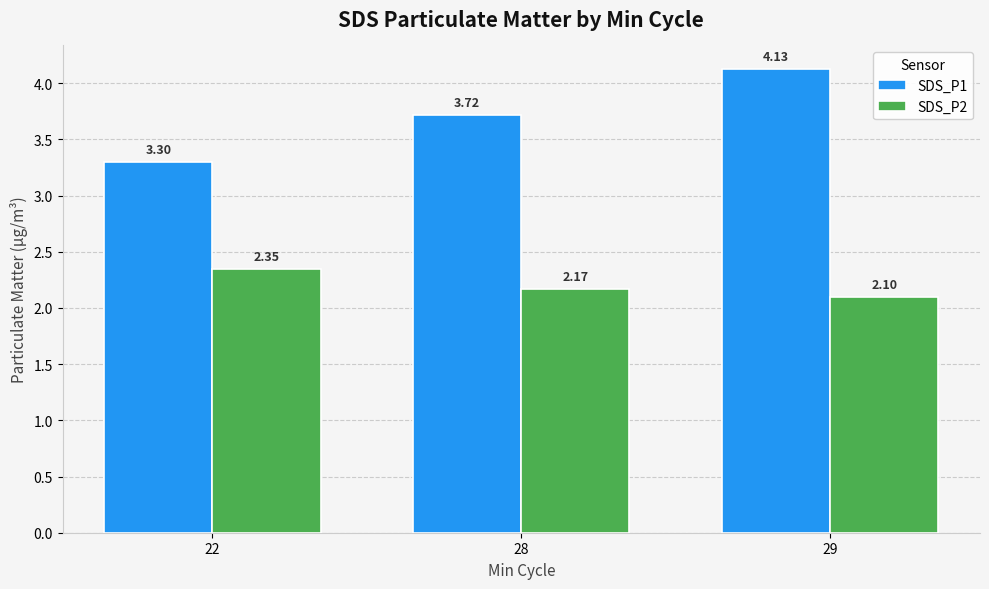

What value does the SDS_P1 series have at 22?

3.3